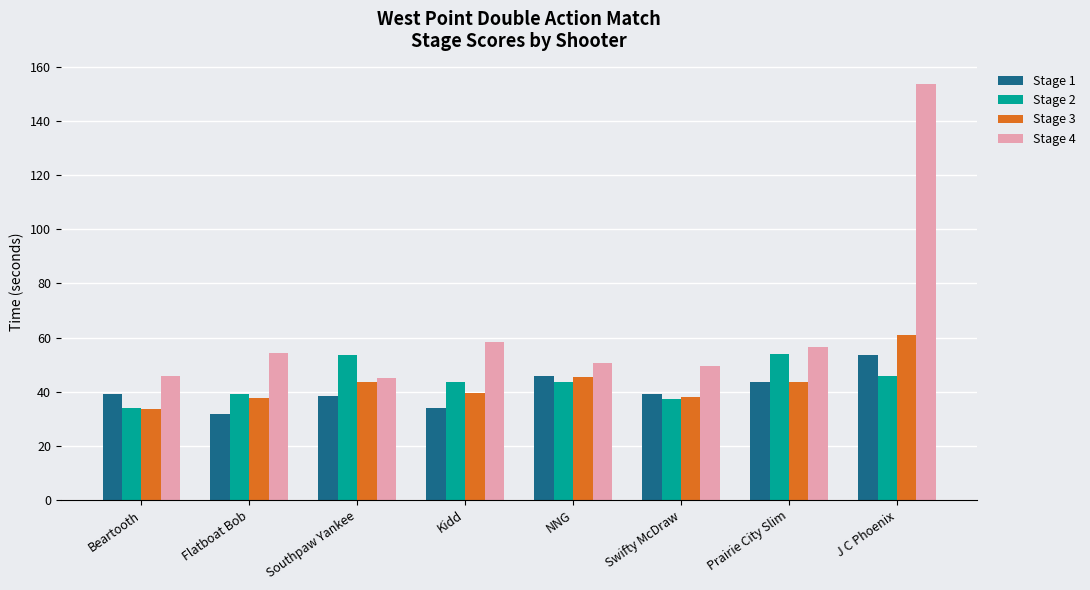

Is it true that Stage 4 equals 81.4 at Beartooth?

False